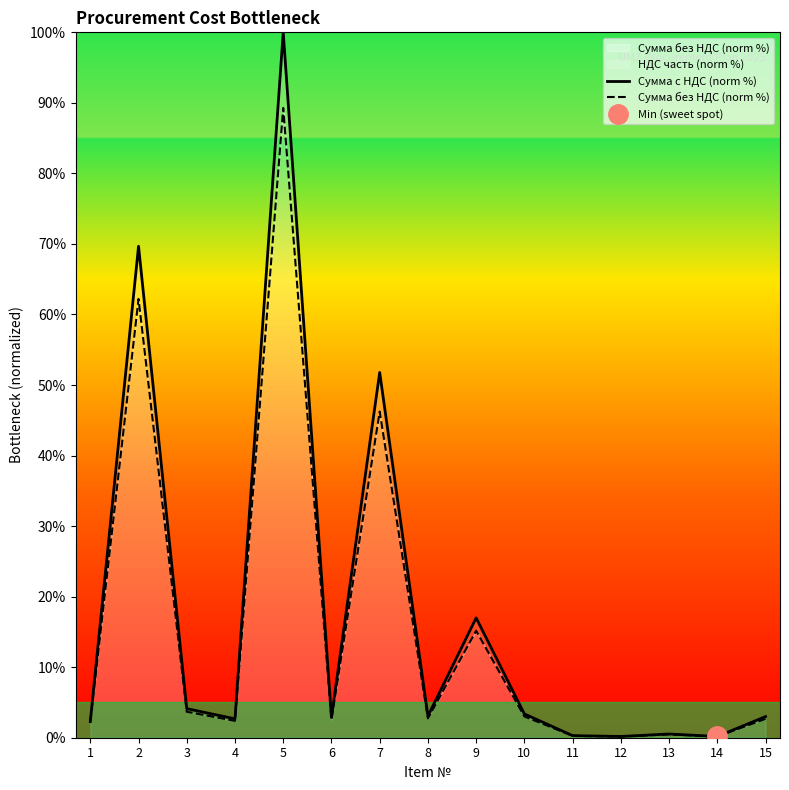

Reading right to left, extract all data points from this chart.

Сумма с НДС (norm %): 15=3.0	14=0.2	13=0.5	12=0.2	11=0.3	10=3.4	9=17.0	8=3.1	7=51.8	6=2.9	5=100.0	4=2.7	3=4.1	2=69.7	1=2.3
Сумма без НДС (norm %): 15=2.7	14=0.2	13=0.5	12=0.2	11=0.3	10=3.0	9=15.2	8=2.7	7=46.2	6=2.6	5=89.3	4=2.4	3=3.7	2=62.2	1=2.3